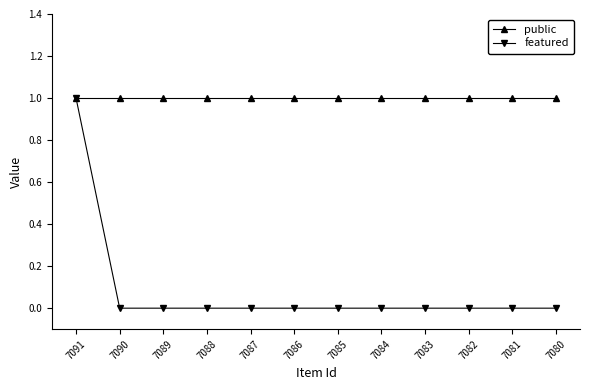

Reading left to right, what are all the values shown in this chart?

public: 1	1	1	1	1	1	1	1	1	1	1	1
featured: 1	0	0	0	0	0	0	0	0	0	0	0